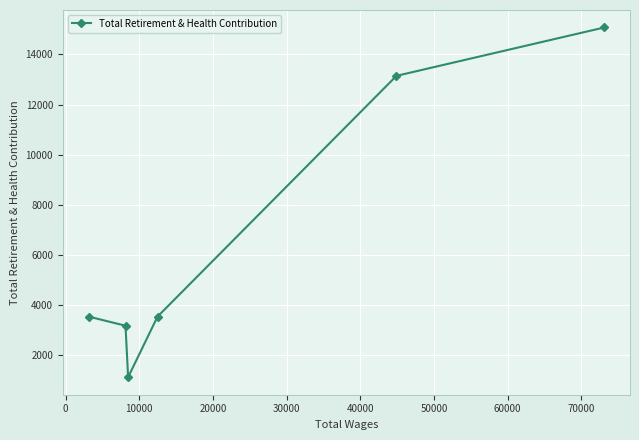

How many lines are shown in the chart?

1